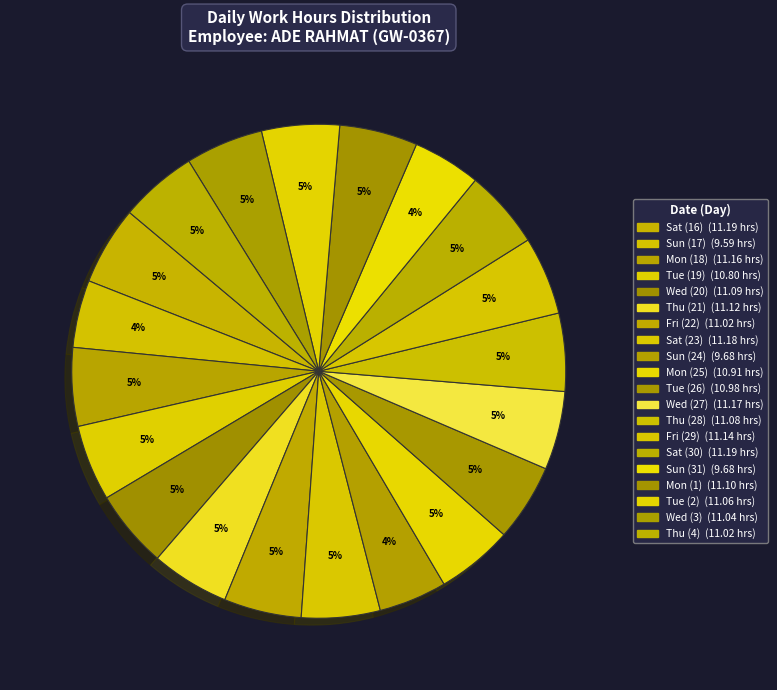

Count the number of slices in the pie.

20